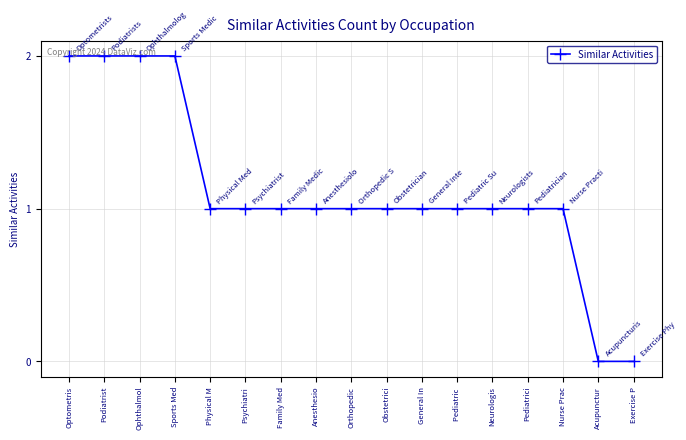

Reading left to right, transcribe all the data shown in this chart.

Optometris=2	Podiatrist=2	Ophthalmol=2	Sports Med=2	Physical M=1	Psychiatri=1	Family Med=1	Anesthesio=1	Orthopedic=1	Obstetrici=1	General In=1	Pediatric =1	Neurologis=1	Pediatrici=1	Nurse Prac=1	Acupunctur=0	Exercise P=0